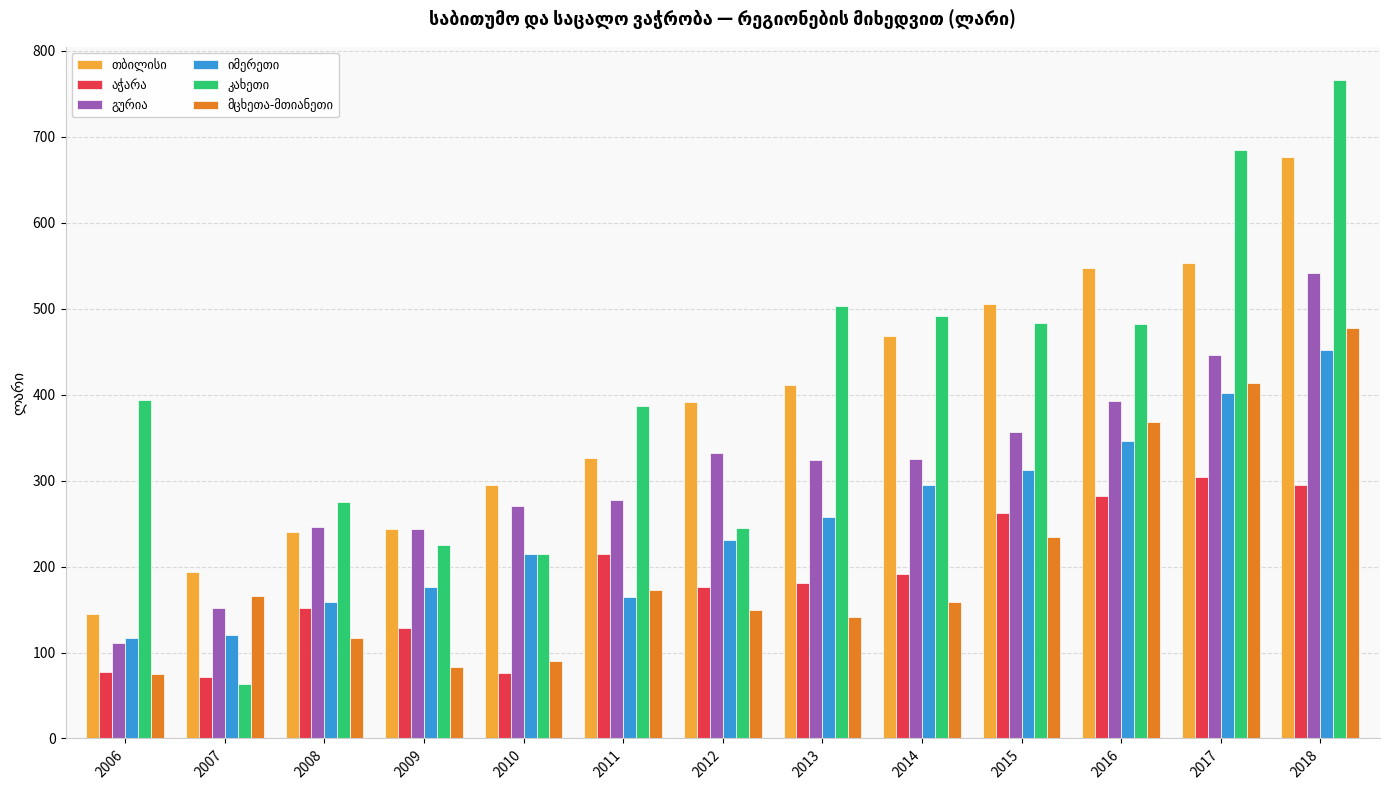

At which category is the sum across all series the highest?

2018